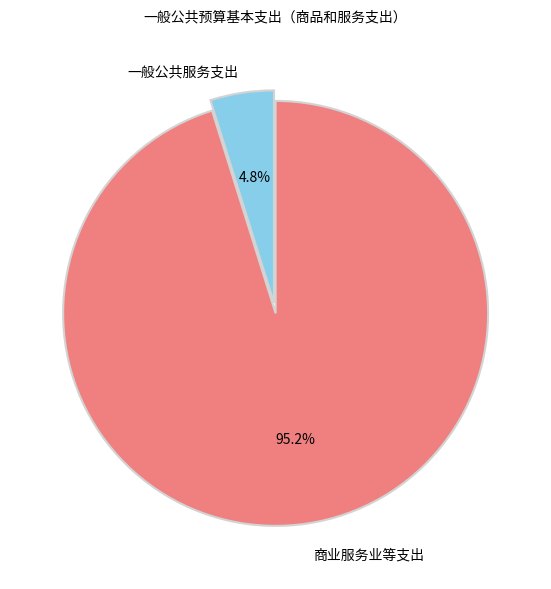

Does any single category account for the majority?

Yes